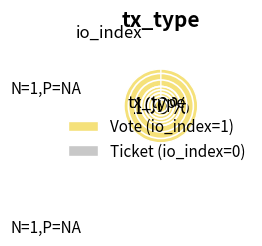

How many slices are in this pie chart?

2